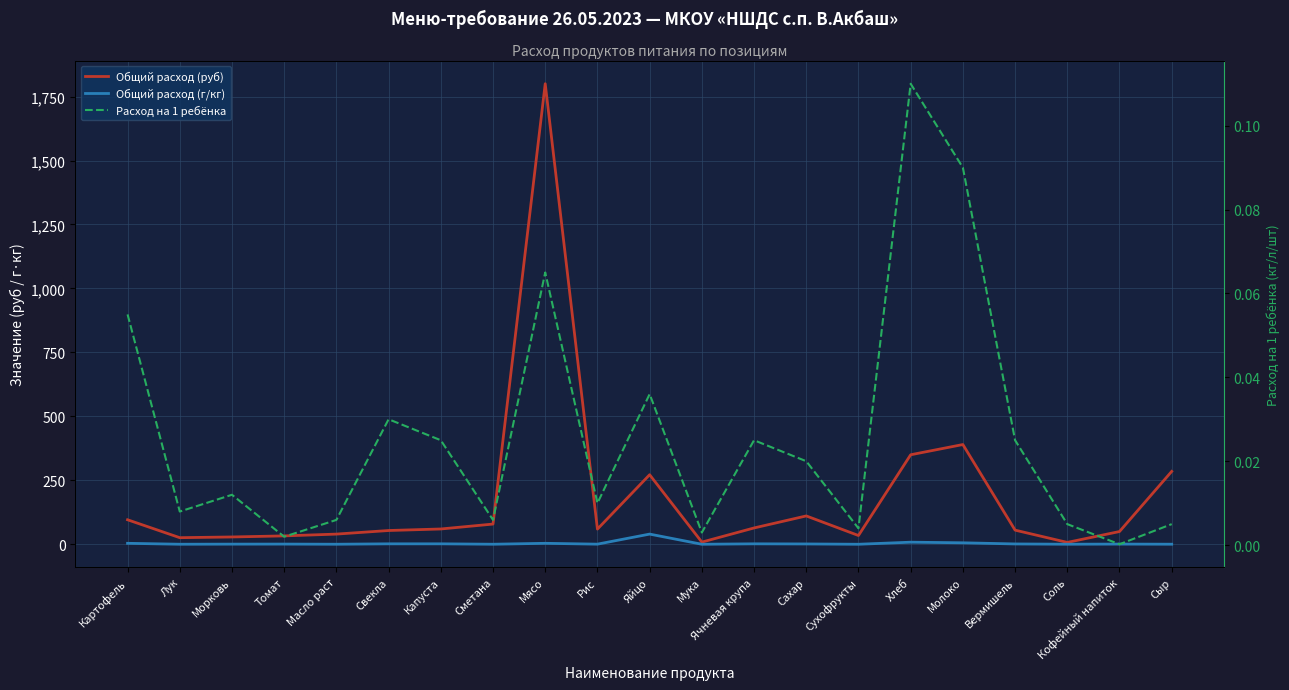

True or false: Расход на 1 ребёнка and Общий расход (г/кг) cross at least once.

False